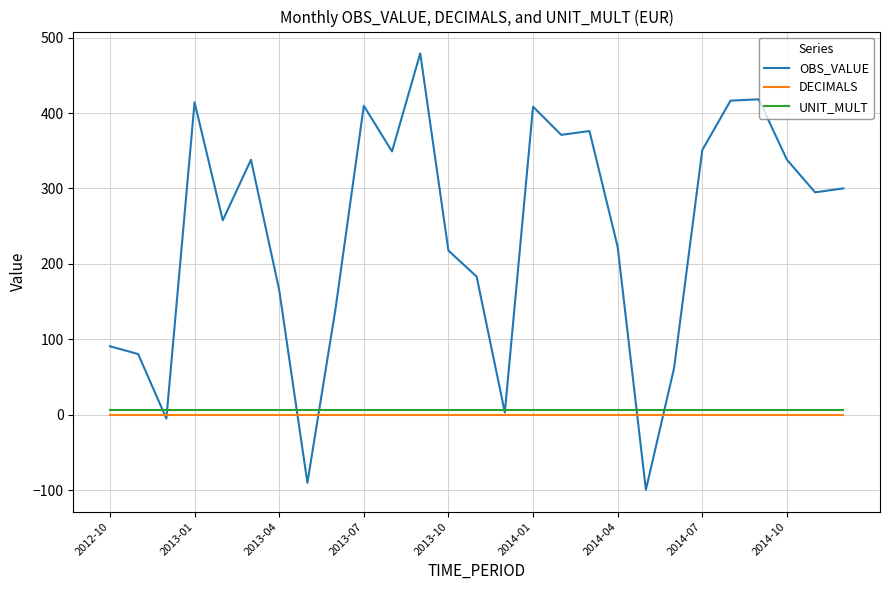

What is the difference between the maximum and second lowest values in the OBS_VALUE series?

569.3